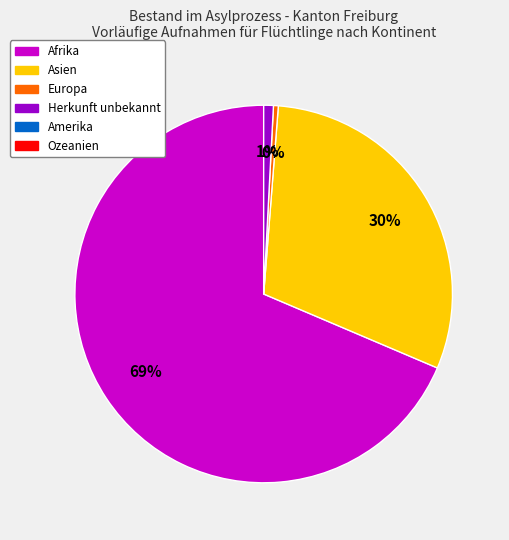

Is there a majority slice in this chart?

Yes